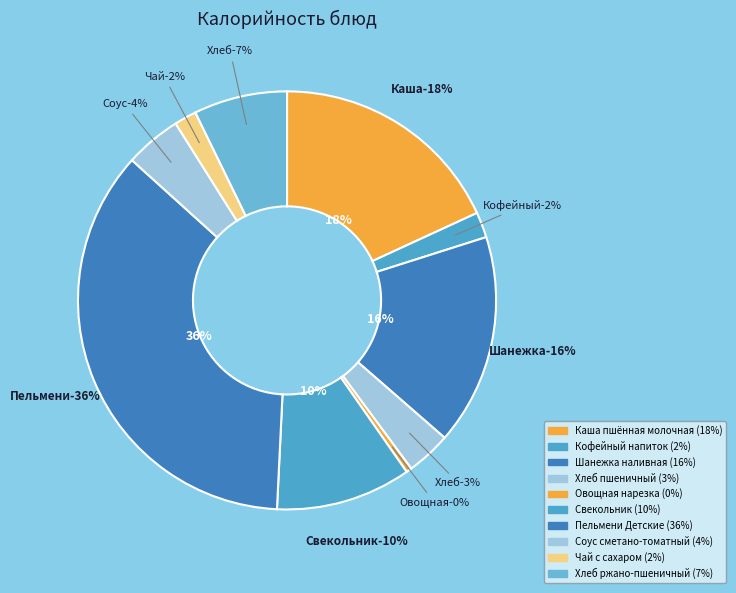

How many slices are in this pie chart?

10